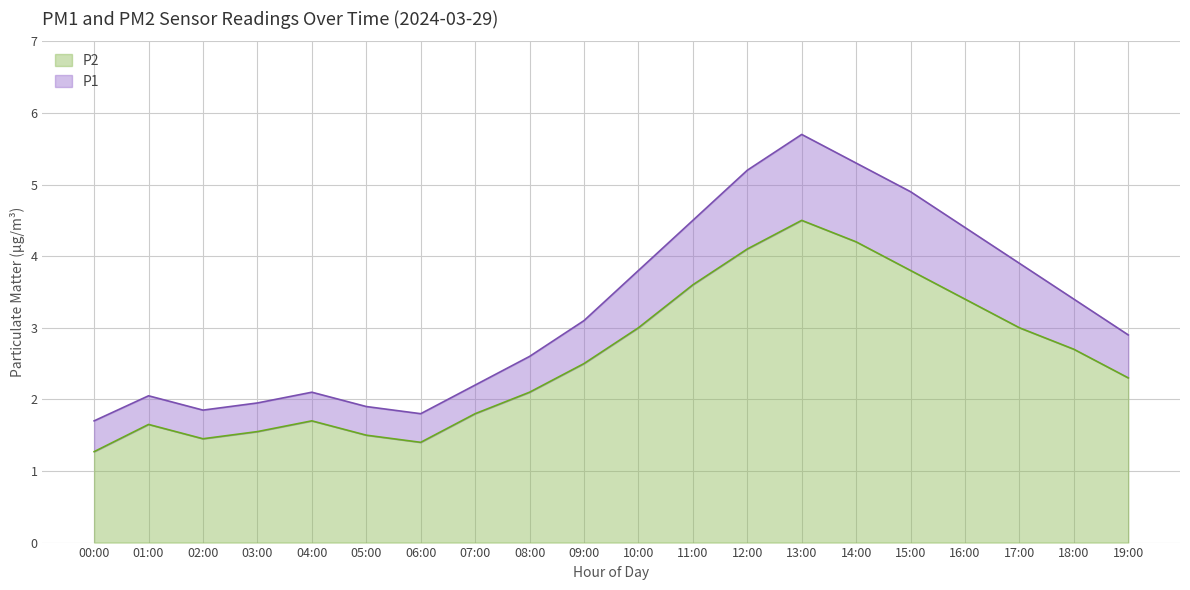

What is the lowest value of the P2 series?

1.3